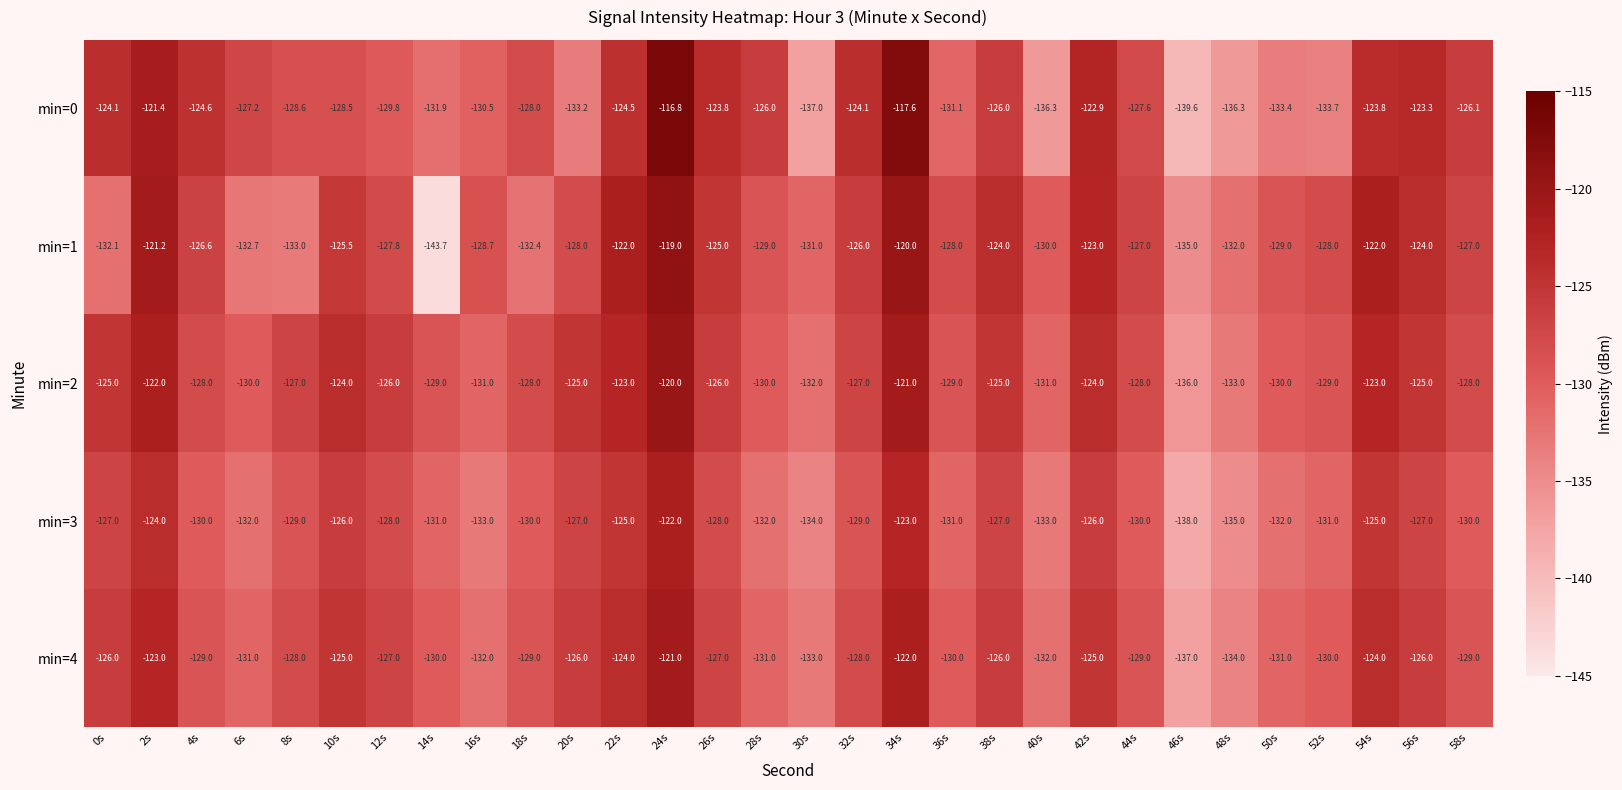

What is the difference between the maximum and minimum values in the min=0 series?

22.8